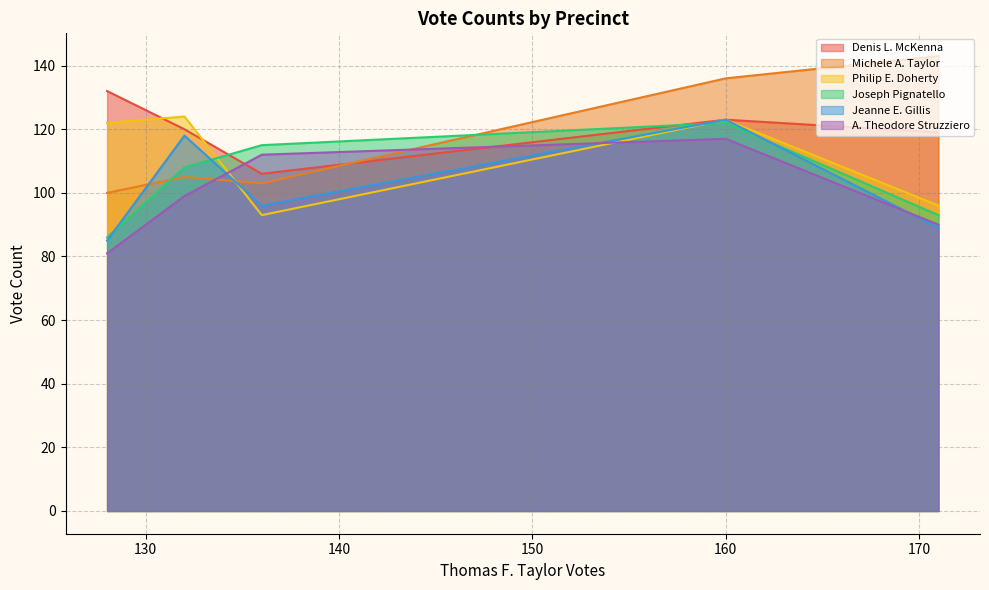

What is the smallest value displayed?

81